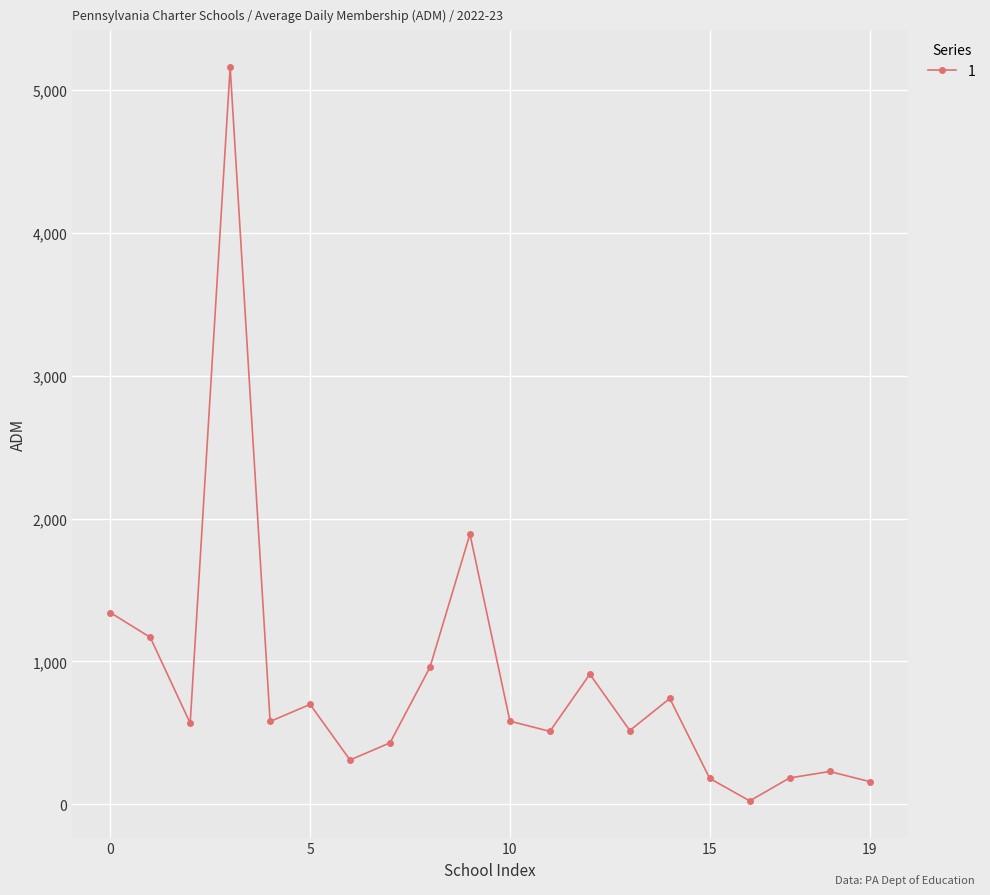

What is the minimum value shown in the chart?

23.5